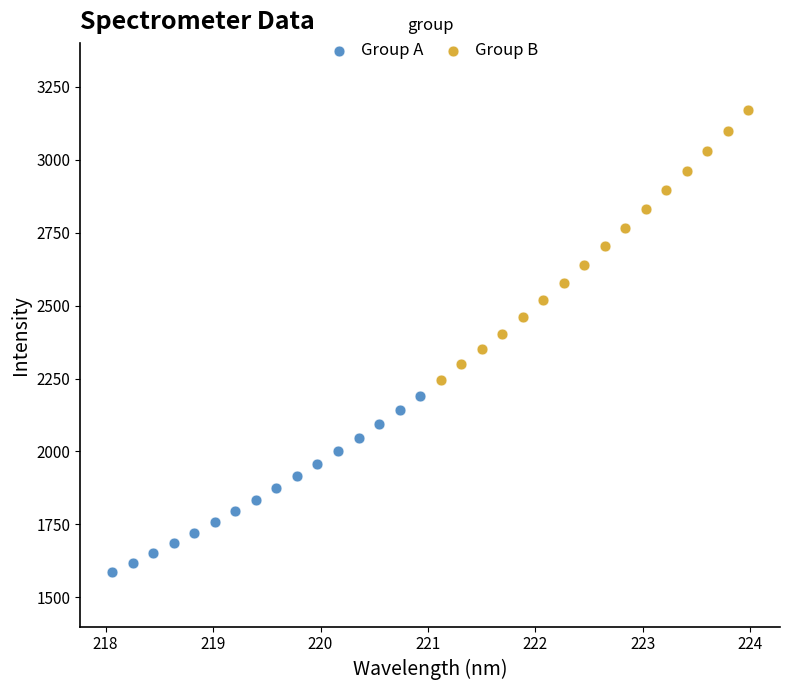

Which series contains the lowest Y value?

Group A